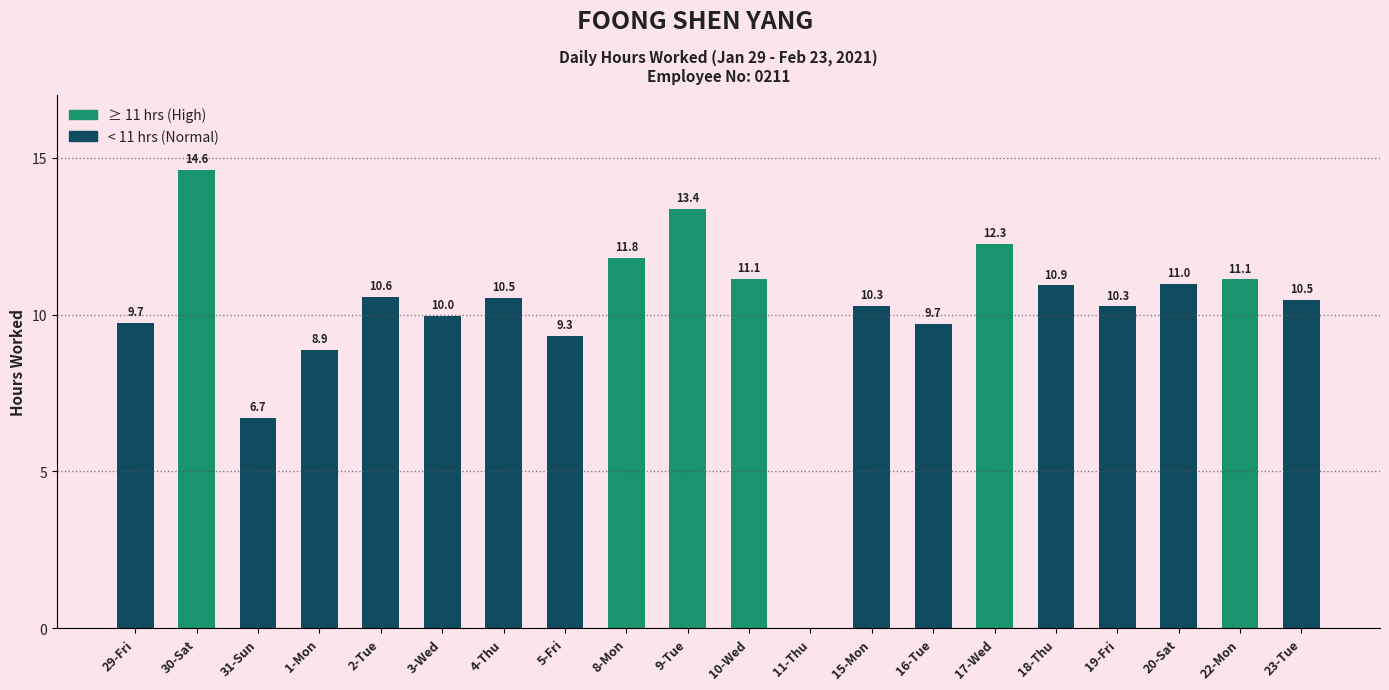

Are the bars horizontal?

No